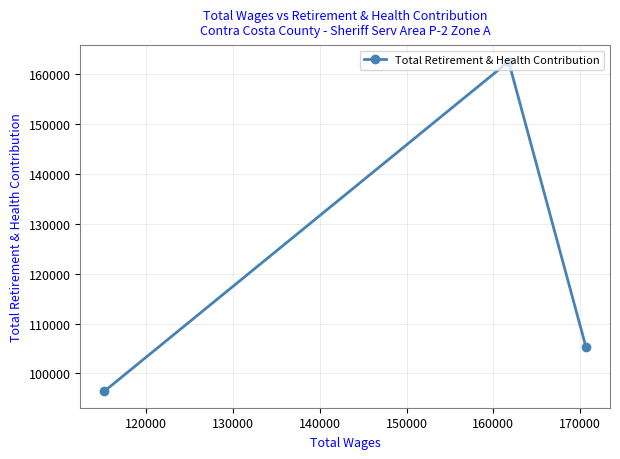

Count the number of categories in the chart.

3